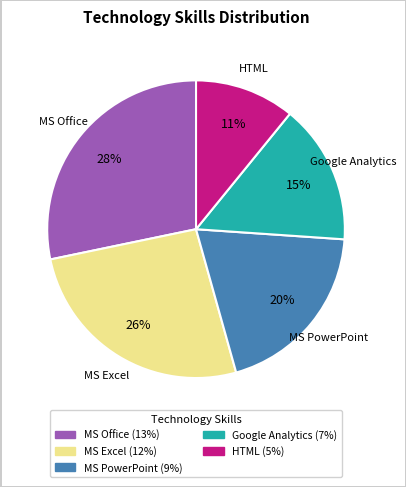

To the nearest percent, what is the average slice percentage?

20%